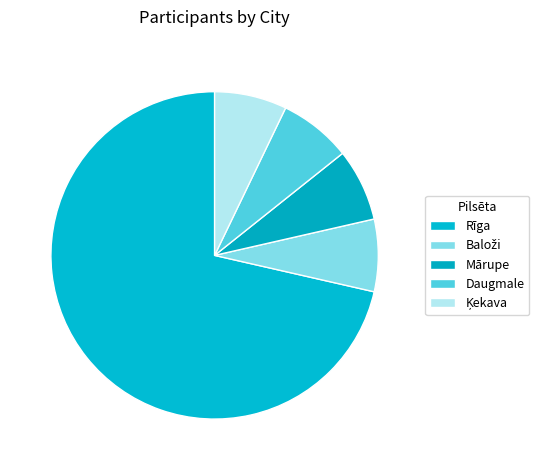

To the nearest percent, what portion does Daugmale represent?

7%